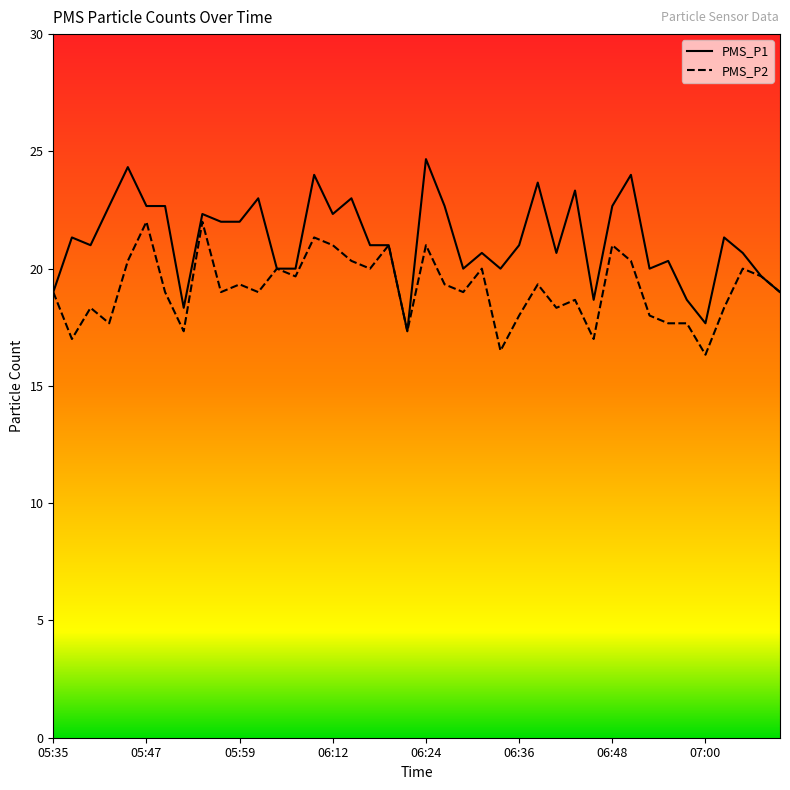

List the series in order of their overall mean, lowest first.

PMS_P2, PMS_P1